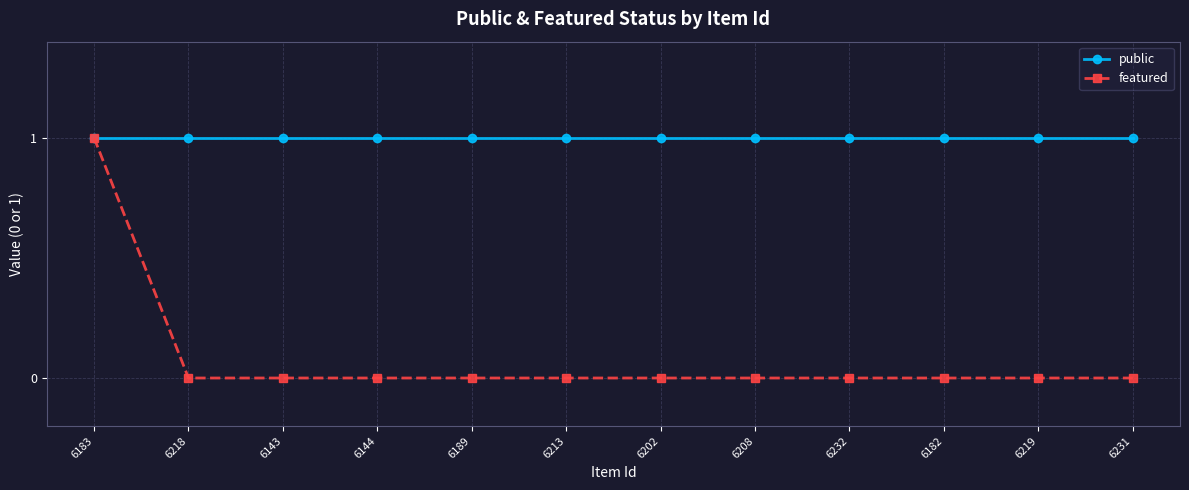

The public series shows 0 at 6232. True or false?

False